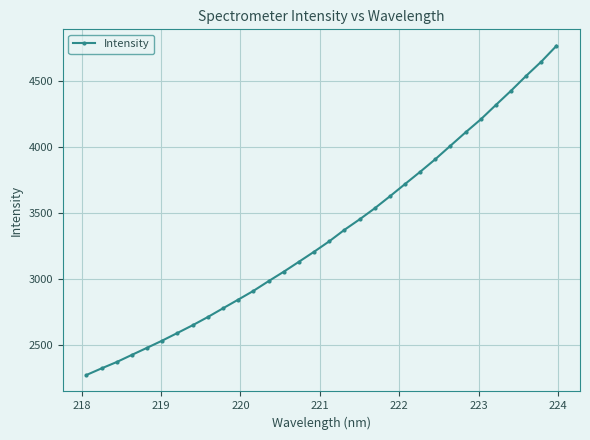

What is the minimum value shown in the chart?

2276.4